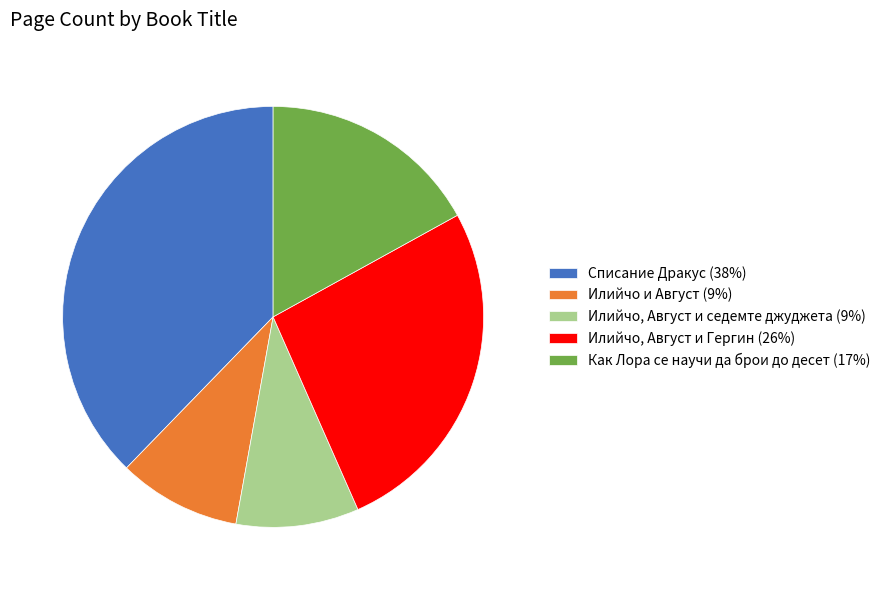

True or false: Илийчо и Август accounts for 9% of the total.

True